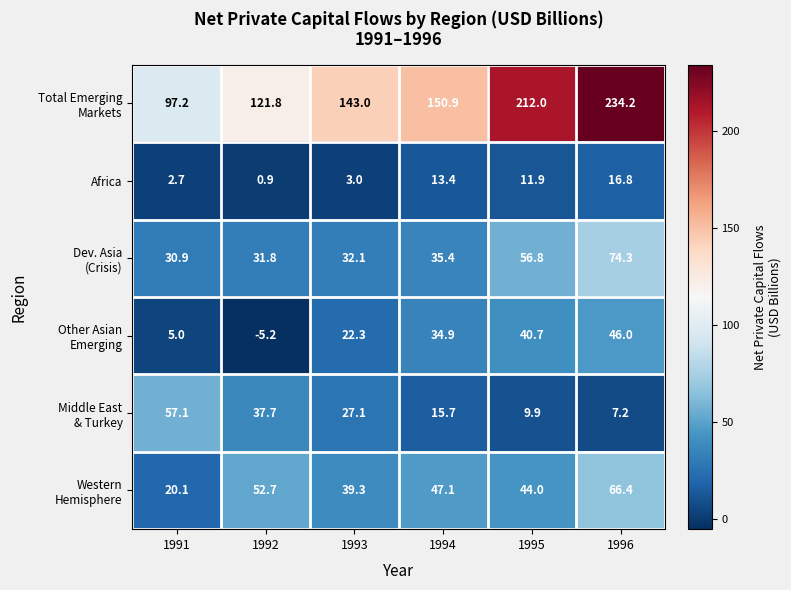

Which label corresponds to the smallest value in the chart?

1992